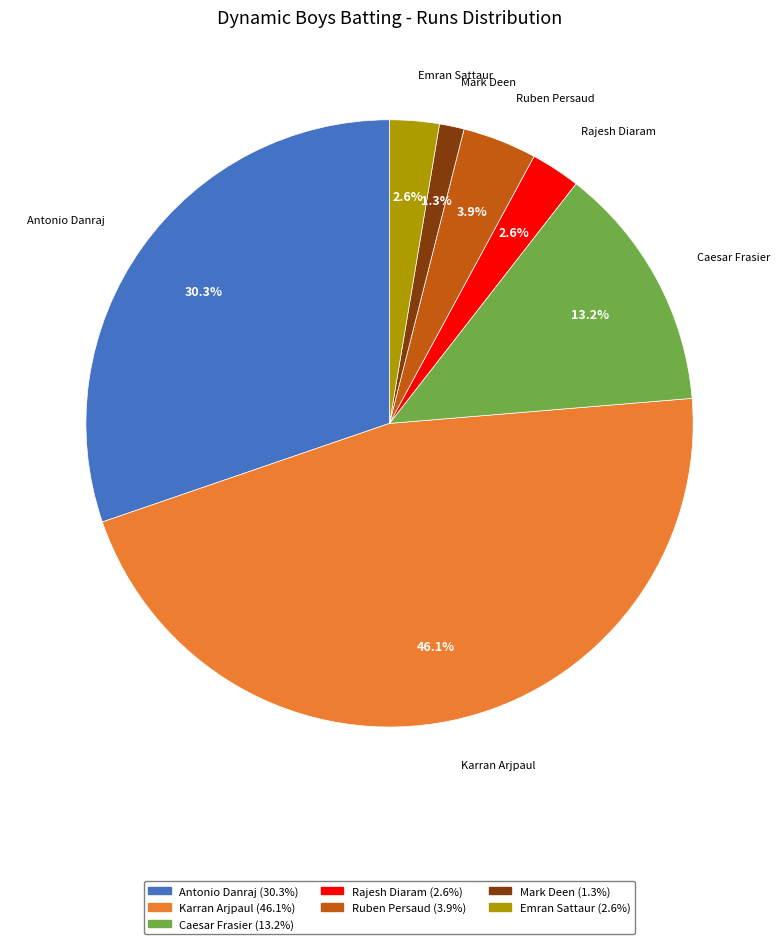

Is there a majority slice in this chart?

No